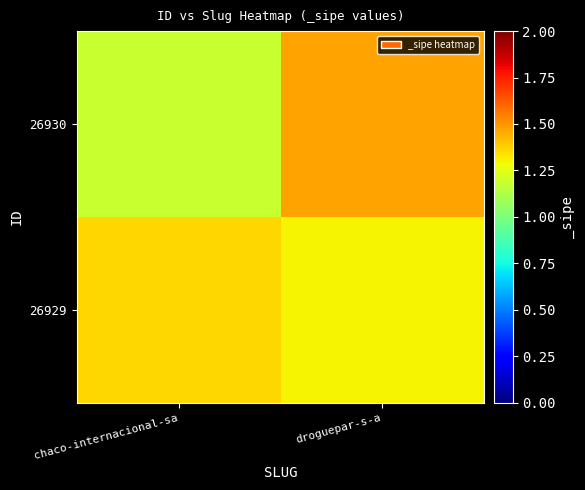

Reading left to right, extract all data points from this chart.

26930: chaco-internacional-sa=1.2	droguepar-s-a=1.5
26929: chaco-internacional-sa=1.4	droguepar-s-a=1.3